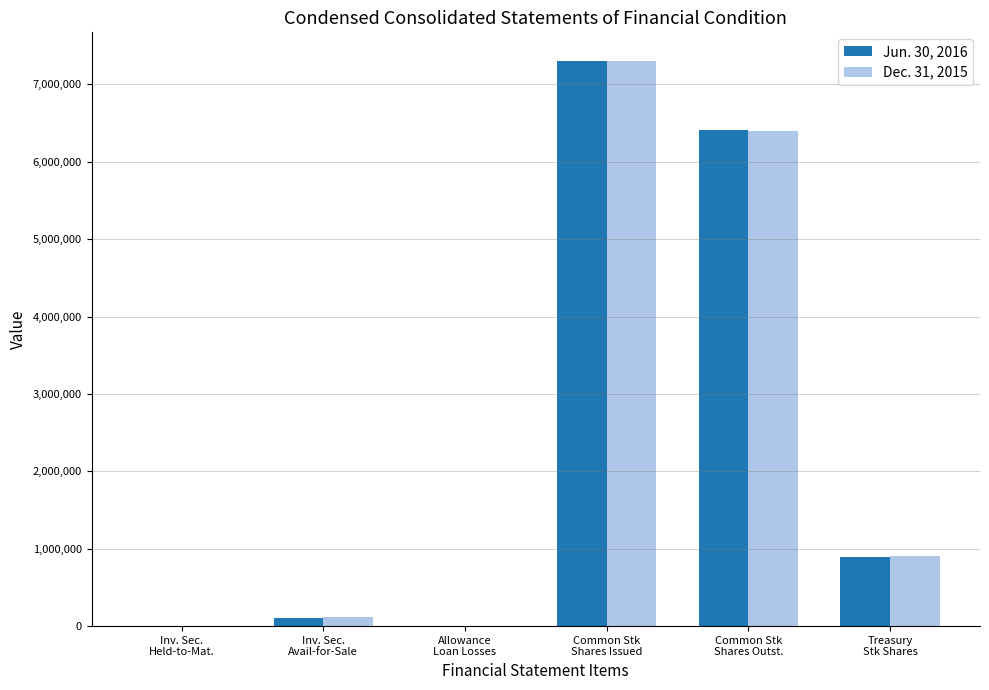

Count the number of data series in this chart.

2